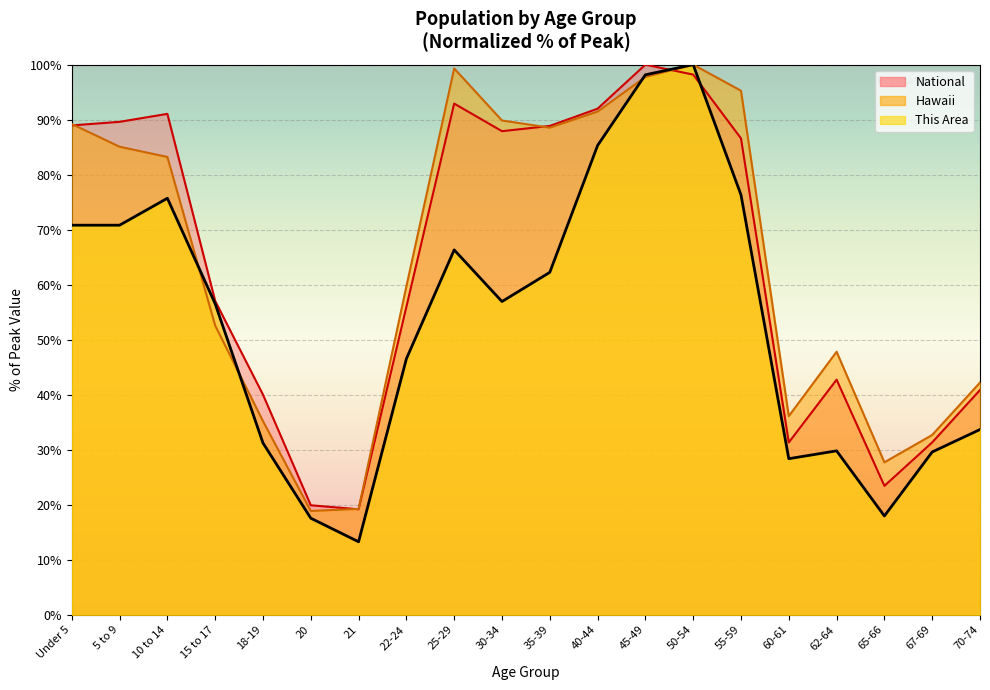

What is the total value across all series at 70-74?

116.7